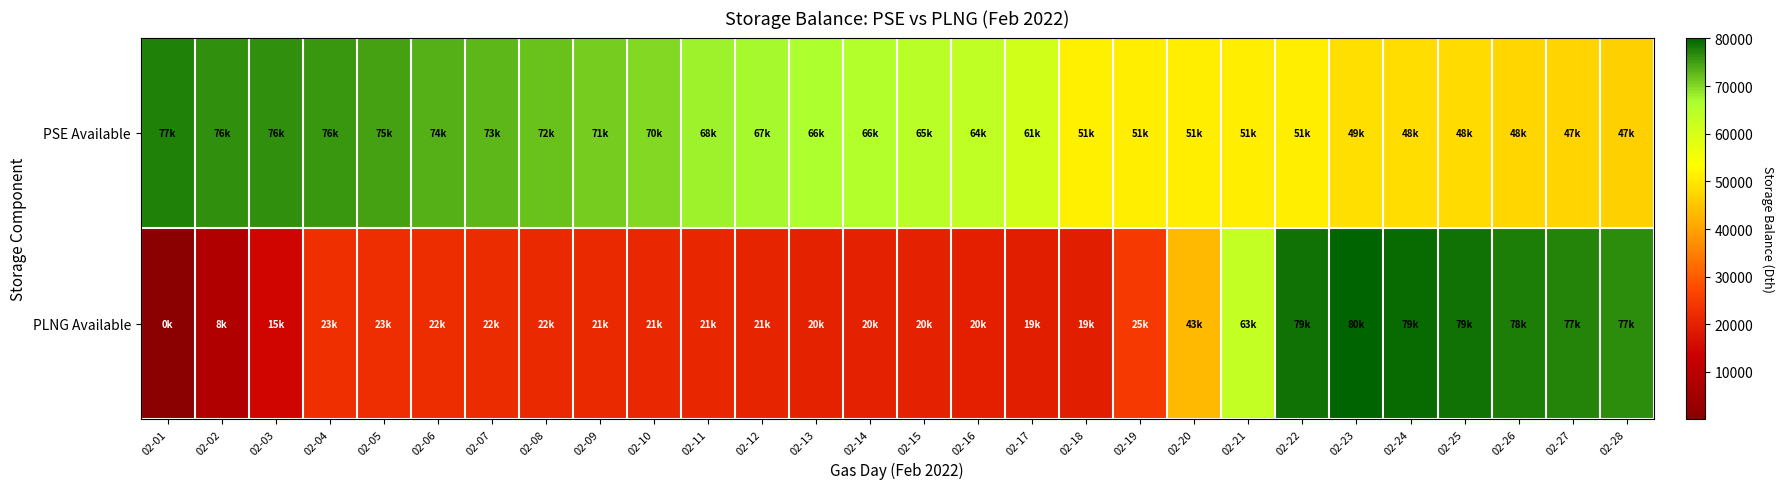

Between 02-26 and 02-12, which is larger?

02-12